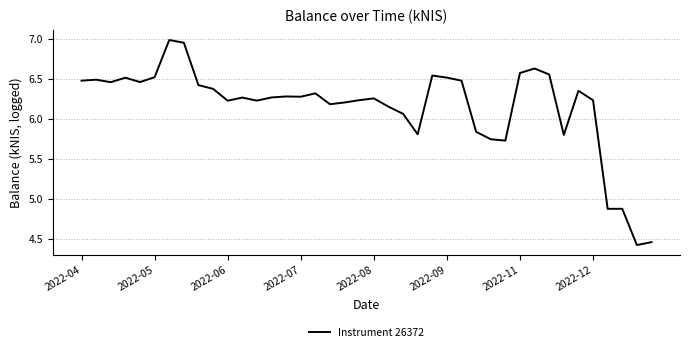

What is the smallest value displayed?

4.4